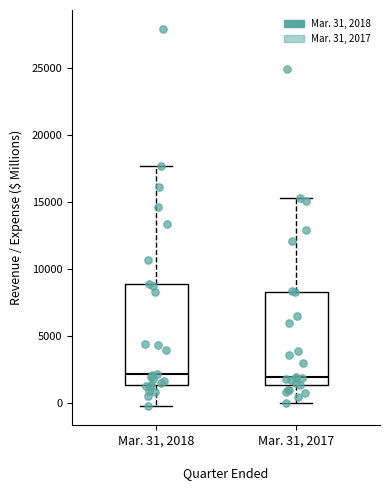

Reading left to right, transcribe this box plot: for each box, give where its median line is, the range the box spans, and where its two whiskers end, as read against the y-axis. The values are not printed on the chart, so give them approximately, as read against the axis.

Mar. 31, 2018: median 2000, box 1500 to 9000, whiskers 0 to 17500
Mar. 31, 2017: median 2000, box 1500 to 8500, whiskers 0 to 15500